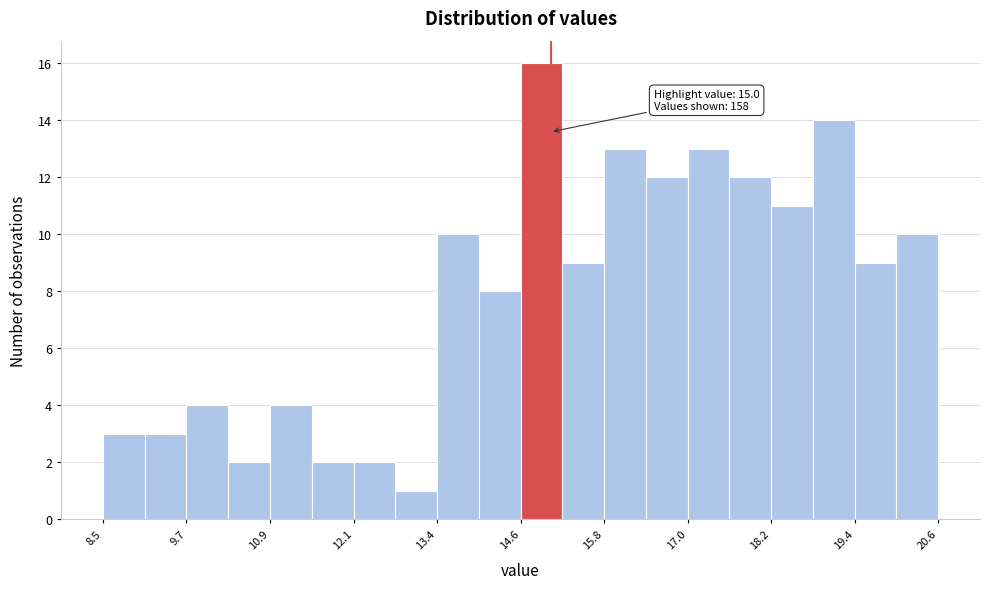

Read against the x-axis, roughly where is the centre of the tallest bar?

14.8